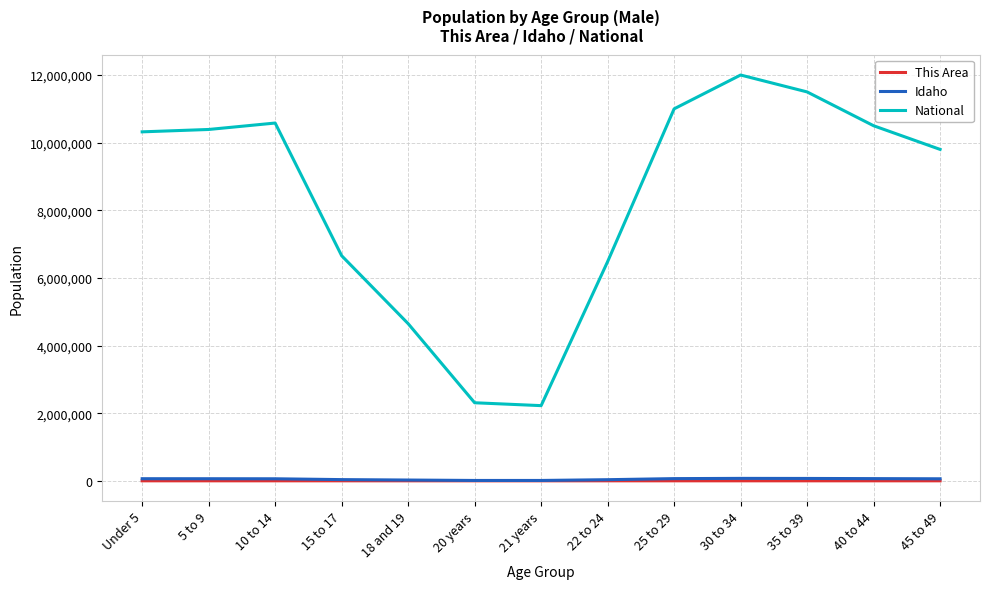

At which label does National reach its peak?

30 to 34